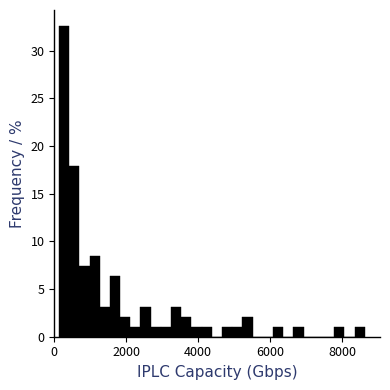

Read against the x-axis, roughly where is the centre of the tallest bar?

200